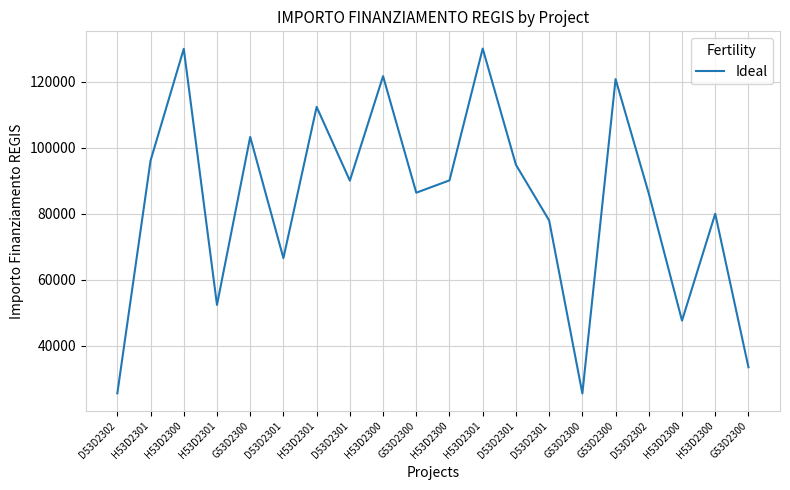

At which label does the data first exceed 90000?

H53D2301